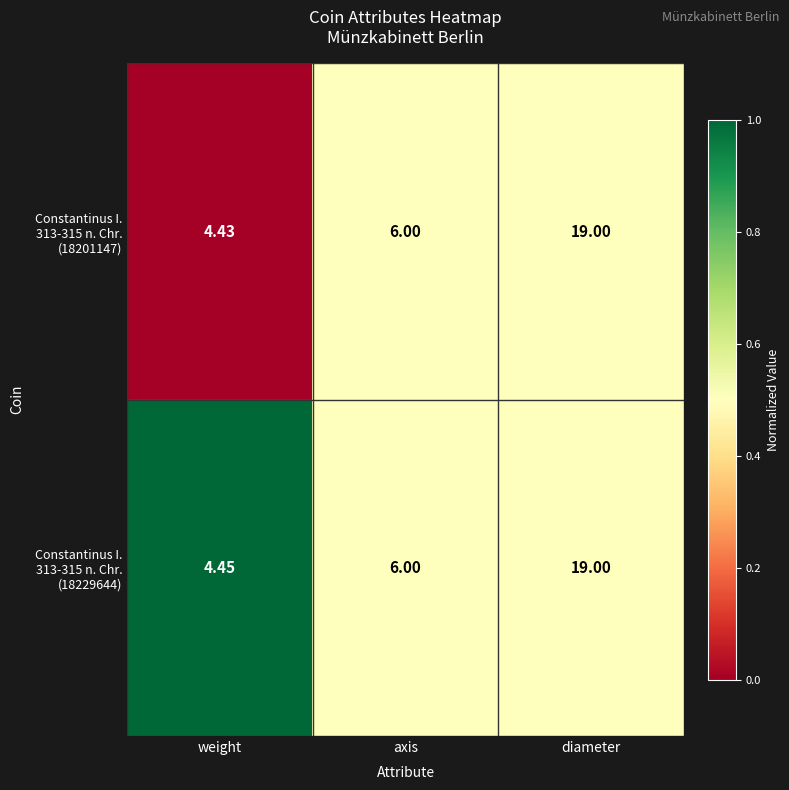

At which category is the sum across all series the highest?

diameter